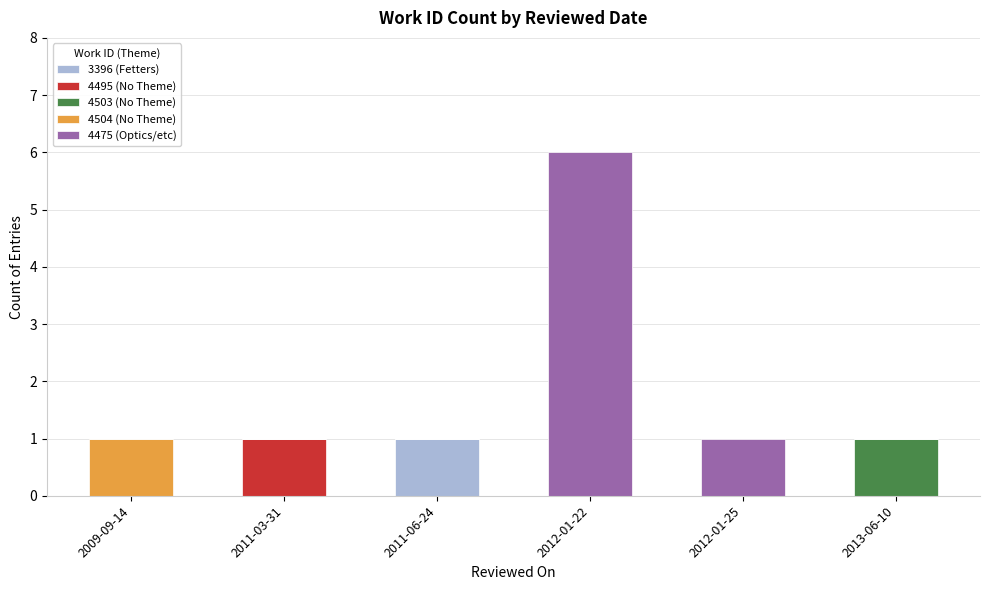

At which category is the sum across all series the highest?

2012-01-22